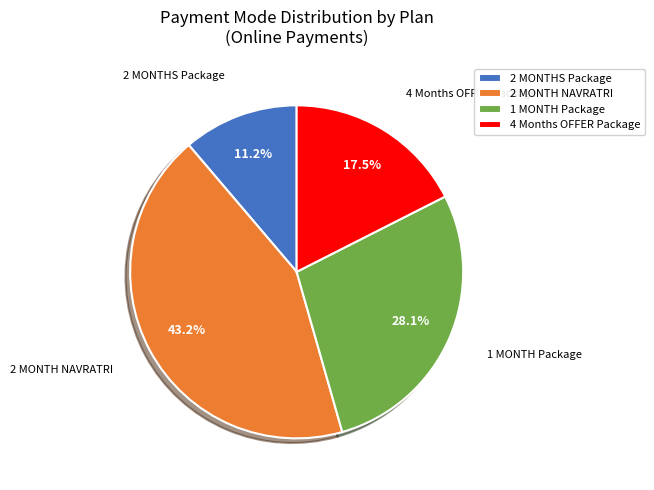

Is 4 Months OFFER Package the majority of the pie?

No